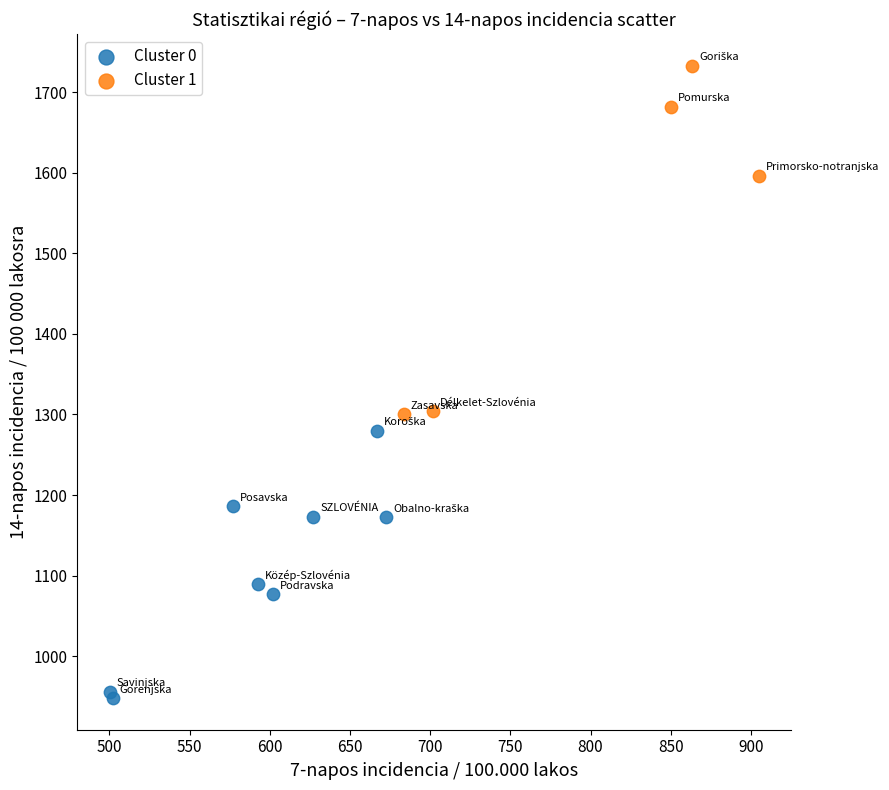

Which series reaches the minimum Y coordinate?

Cluster 0